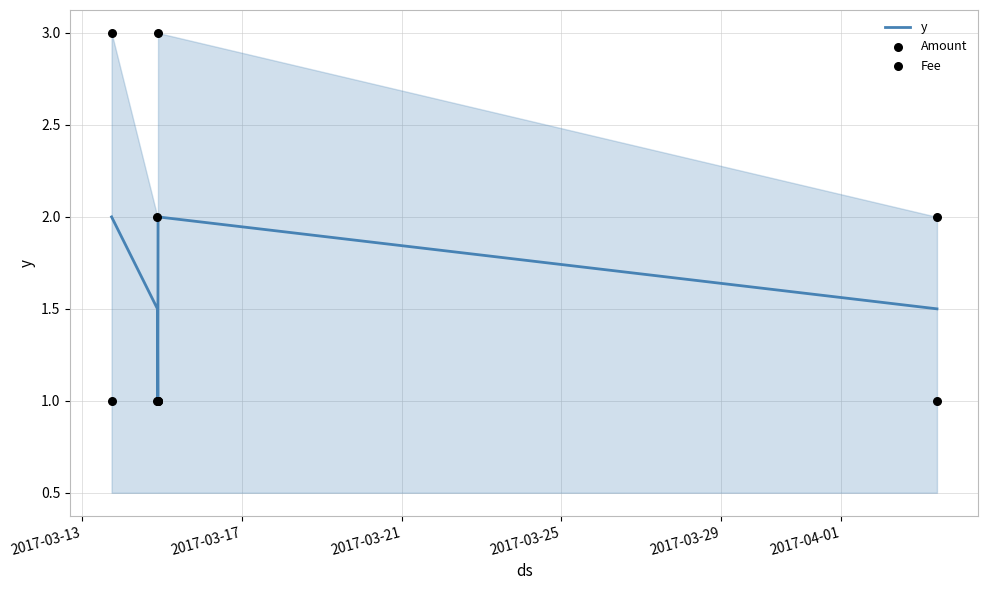

Which series reaches the minimum Y coordinate?

y